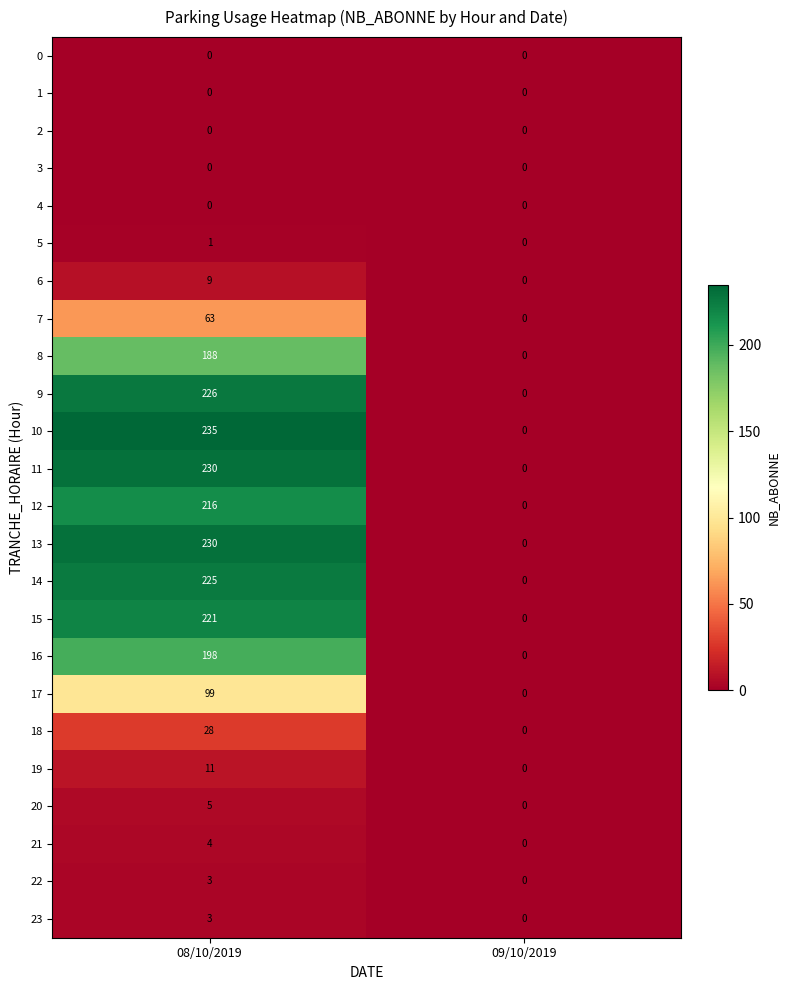

Rank the categories by 15 value from highest to lowest.

08/10/2019, 09/10/2019